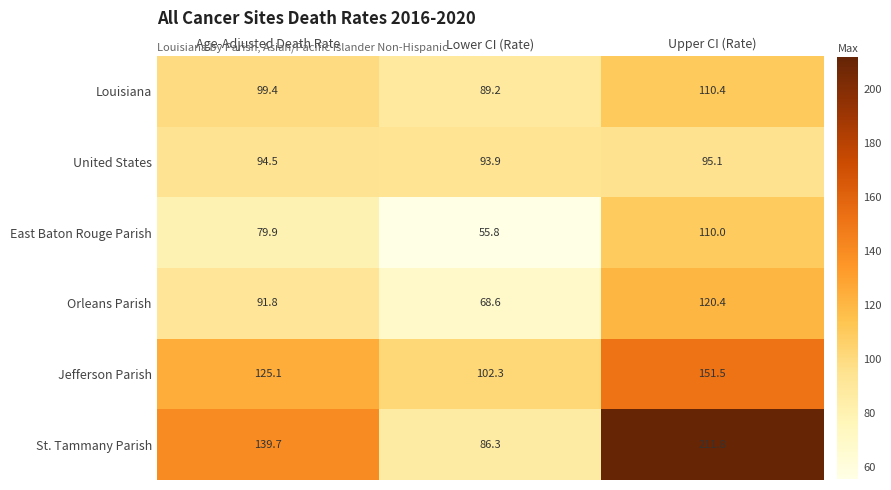

Which series has the largest total across all categories?

St. Tammany Parish